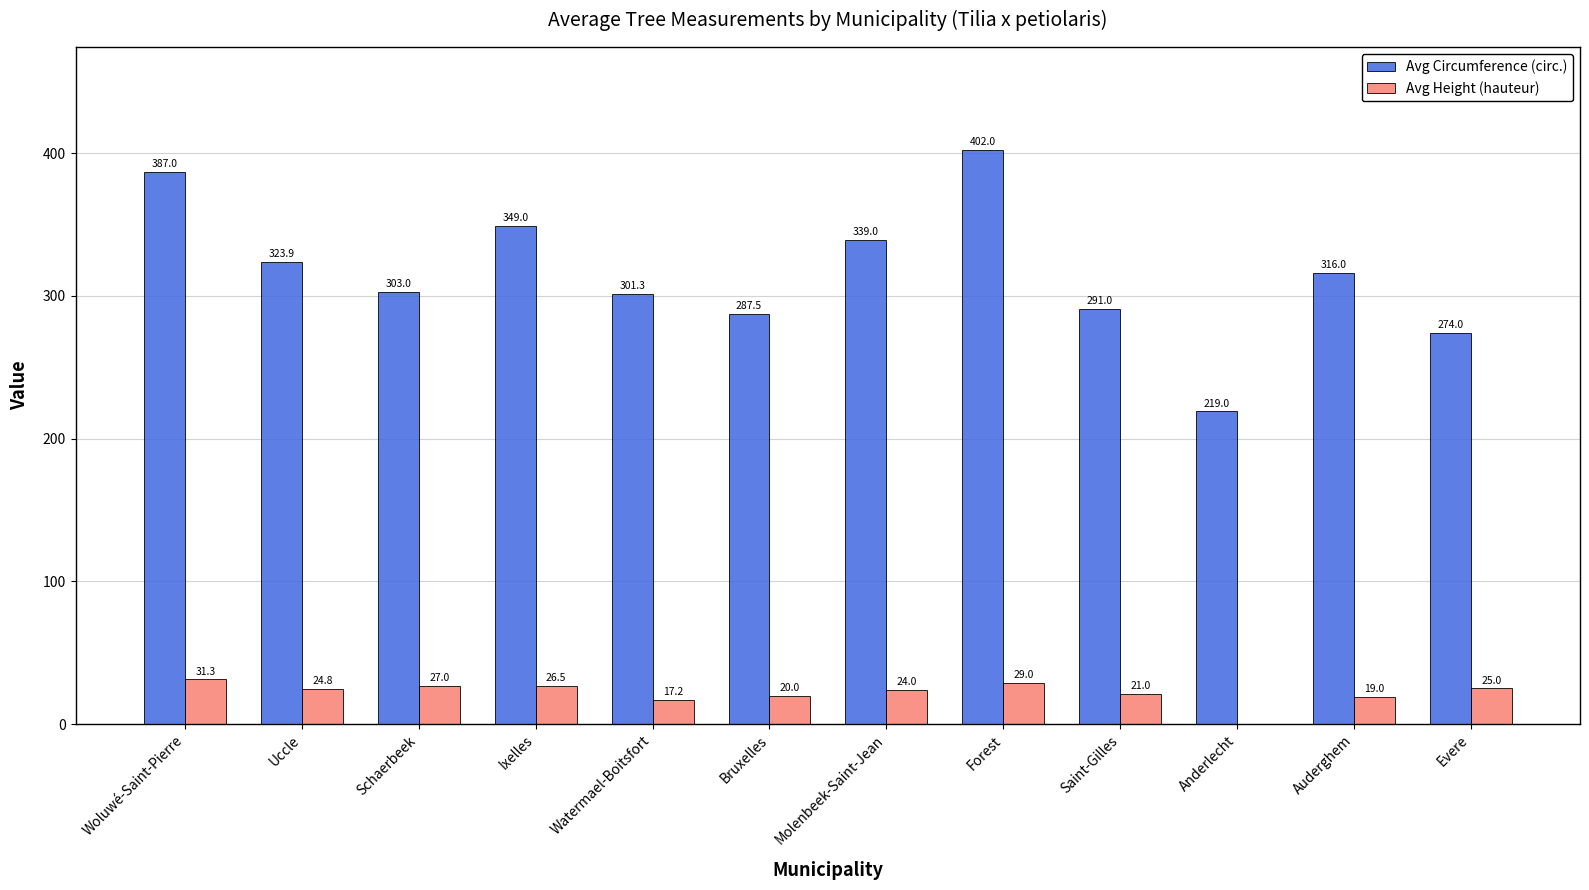

Which label corresponds to the largest value in the chart?

Forest